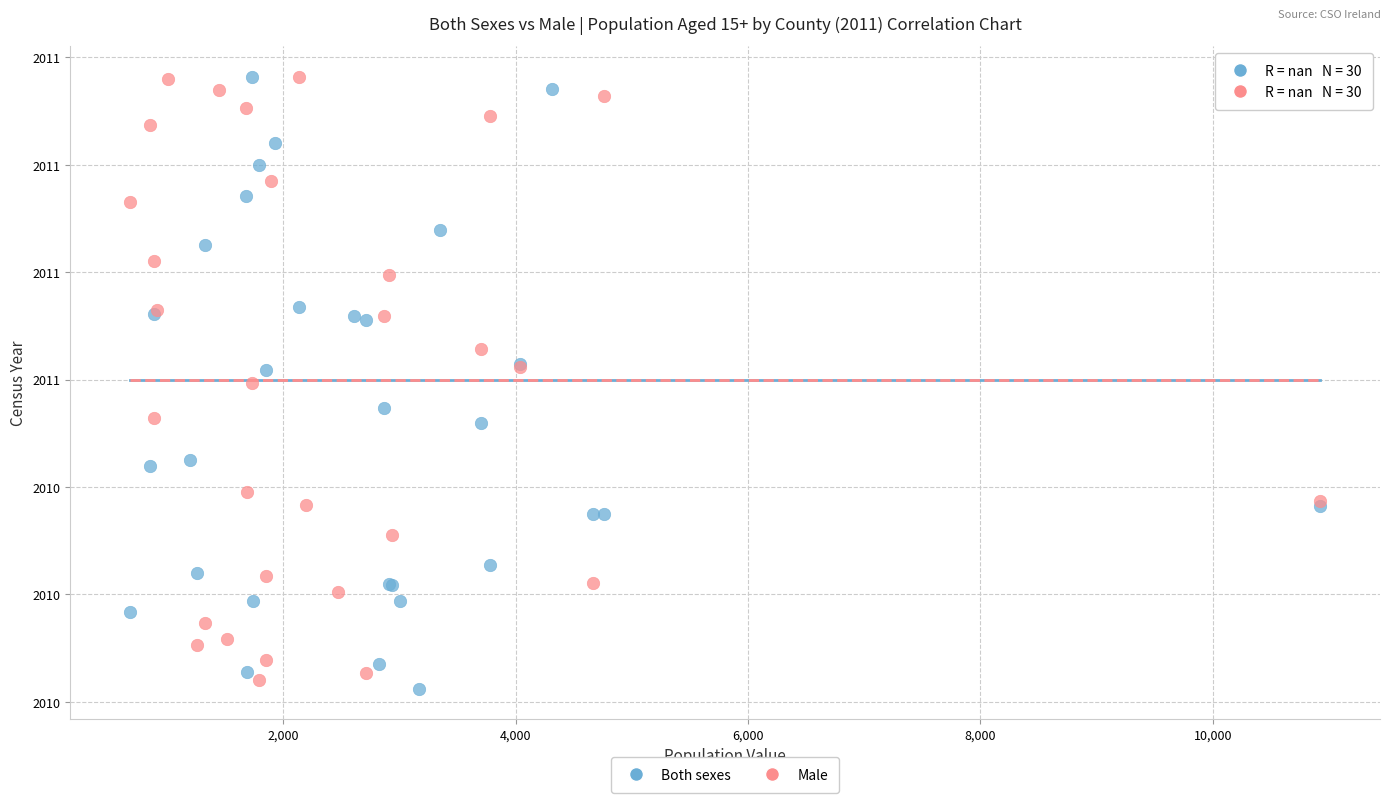

Which series reaches the minimum Y coordinate?

Both sexes